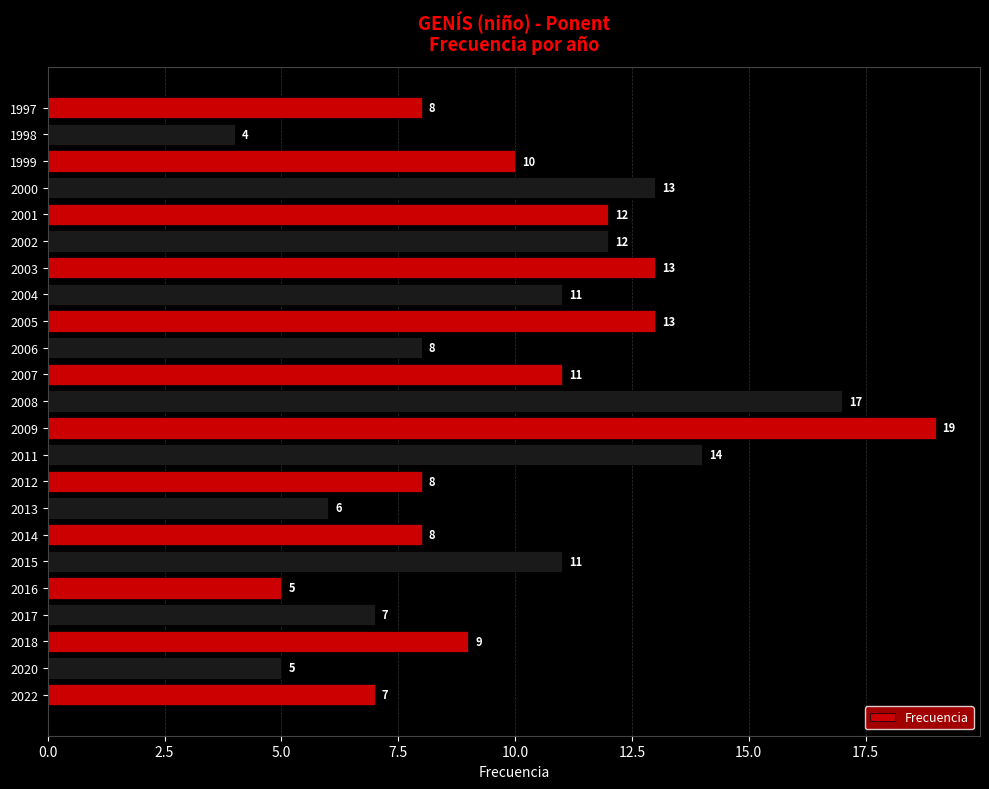

Which label corresponds to the smallest value in the chart?

1998